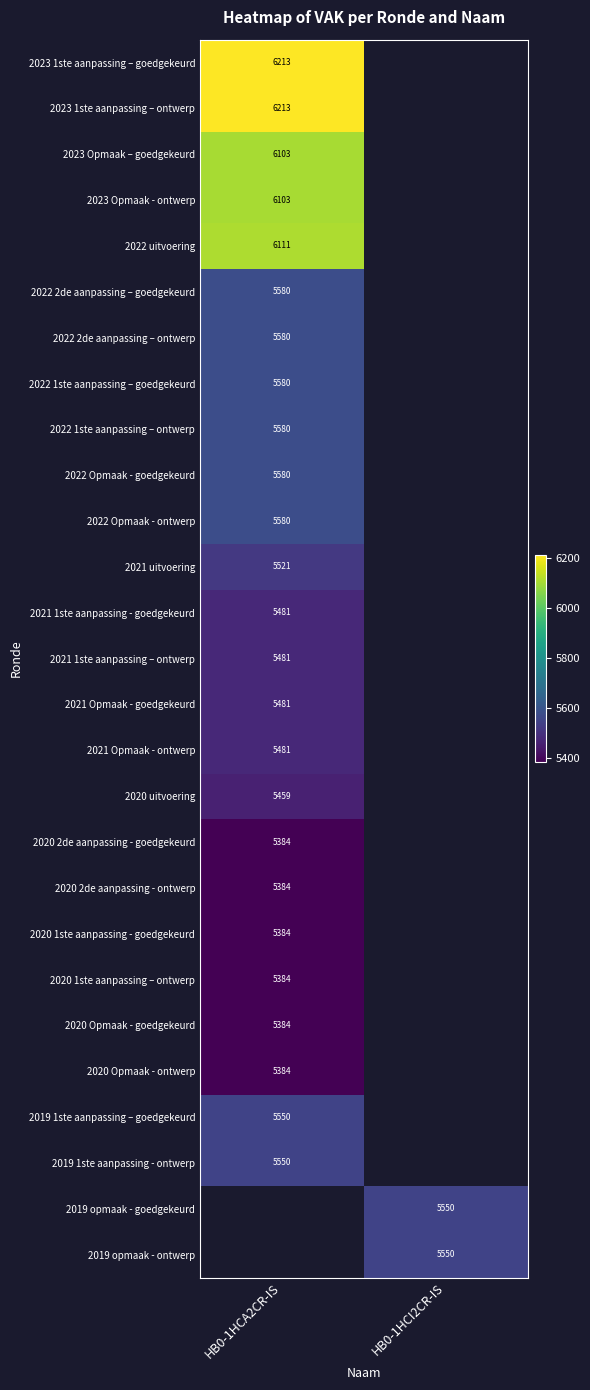

Is it true that 2022 2de aanpassing – ontwerp equals 5580 at HB0-1HCA2CR-IS?

True